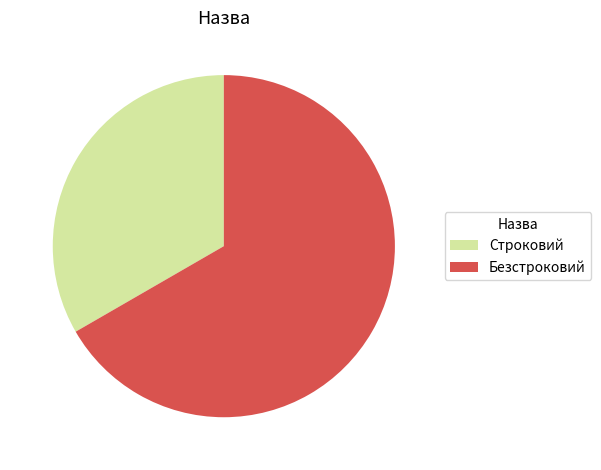

Is there any slice that represents more than half of the pie?

Yes